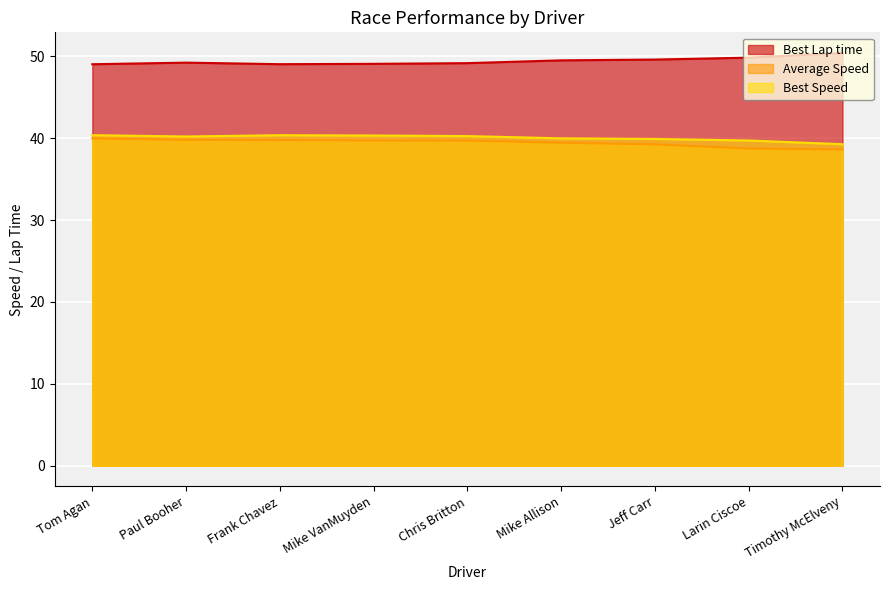

How many categories are shown in the chart?

9